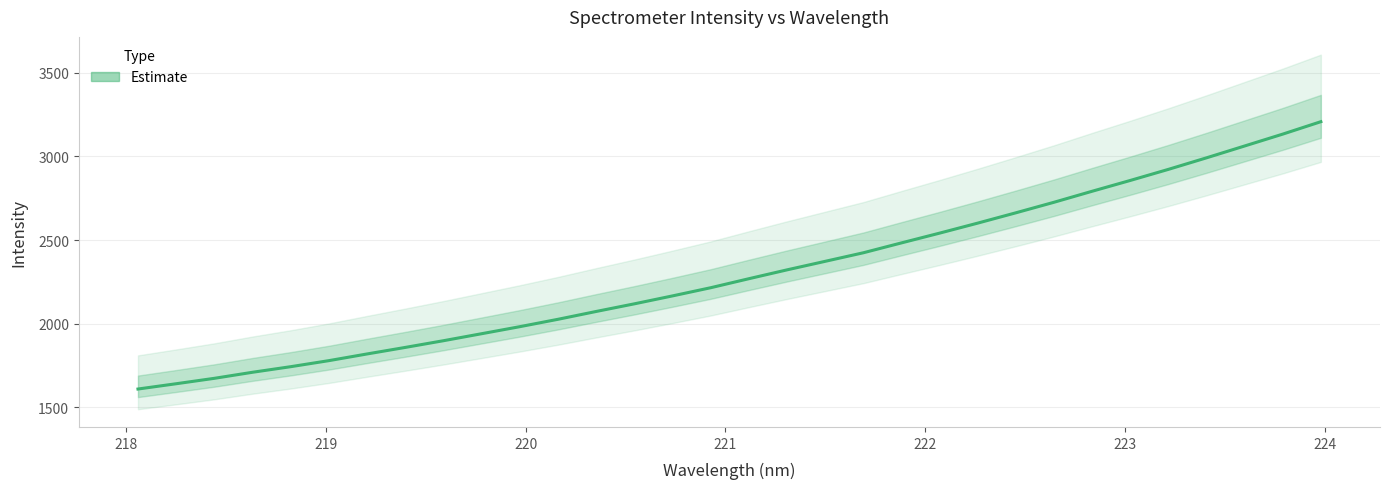

Reading left to right, extract all data points from this chart.

1609.7	1641.4	1673.8	1710.0	1743.4	1779.5	1819.5	1858.6	1898.7	1940.5	1982.6	2026.8	2073.5	2119.2	2166.6	2215.5	2269.3	2322.2	2373.2	2424.4	2483.5	2541.9	2601.8	2663.4	2726.4	2792.2	2856.8	2923.1	2992.1	3062.9	3133.8	3208.1